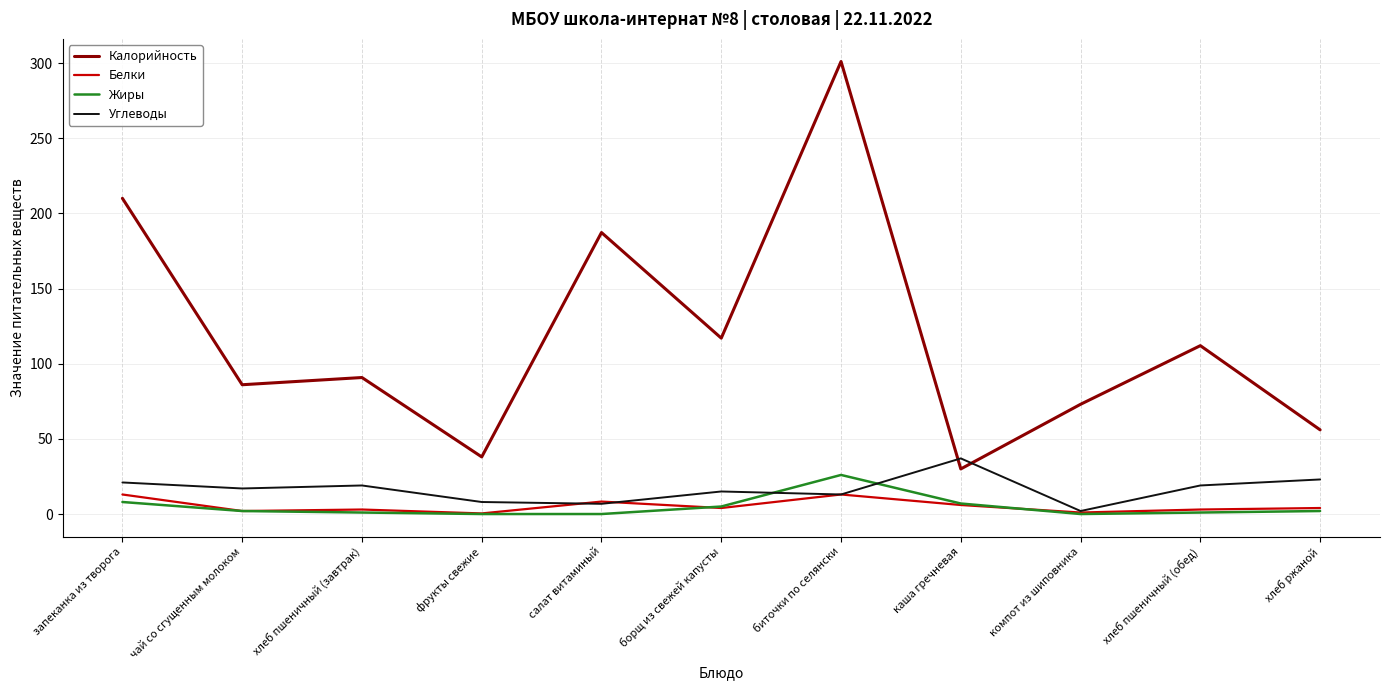

The Калорийность series shows 112.0 at хлеб пшеничный (обед). True or false?

True